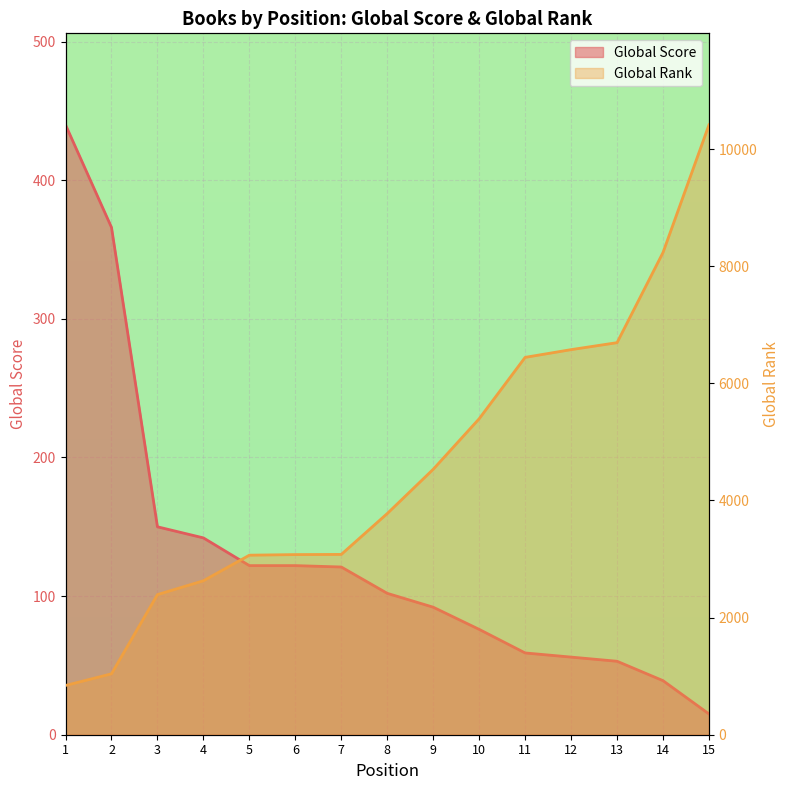

True or false: Global Rank and Global Score intersect in this chart.

False